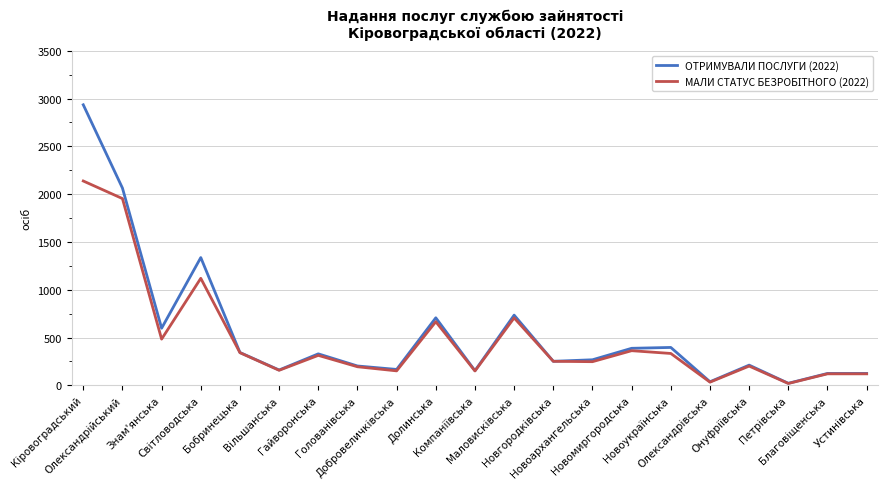

Does the chart have visible grid lines?

Yes